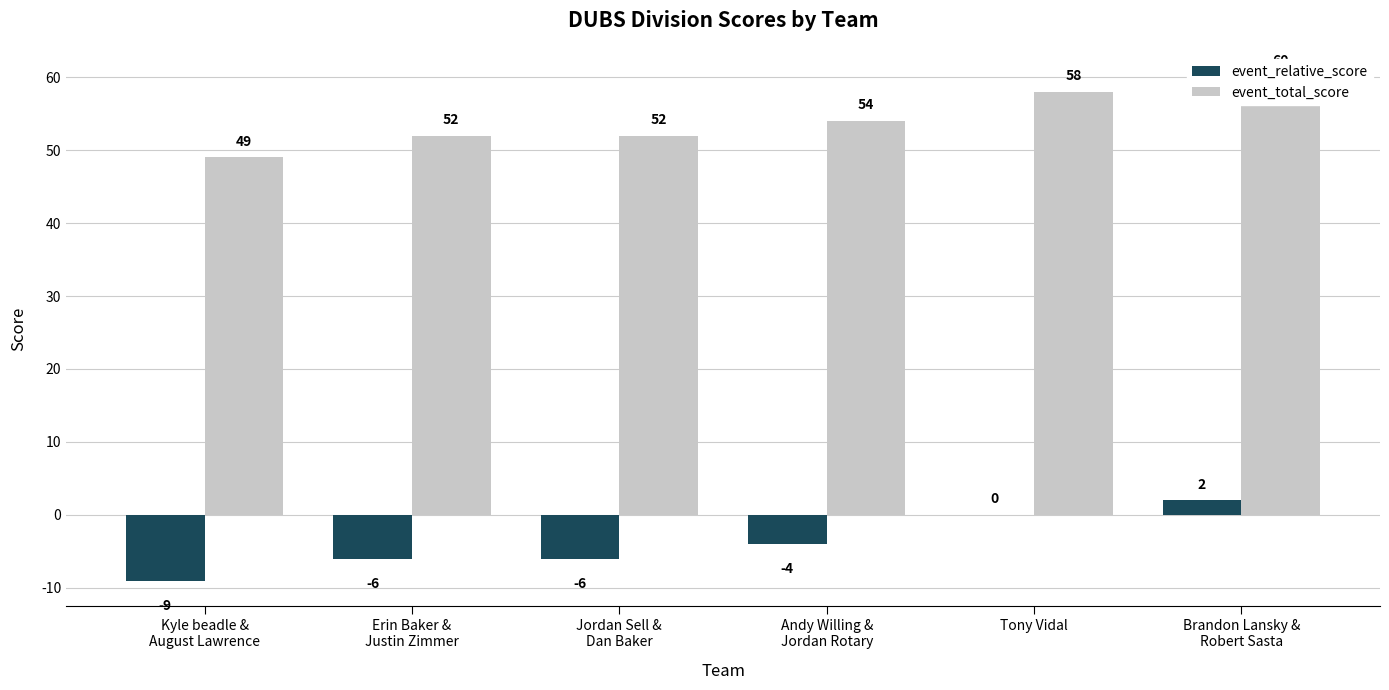

What position from the left is Tony Vidal?

5